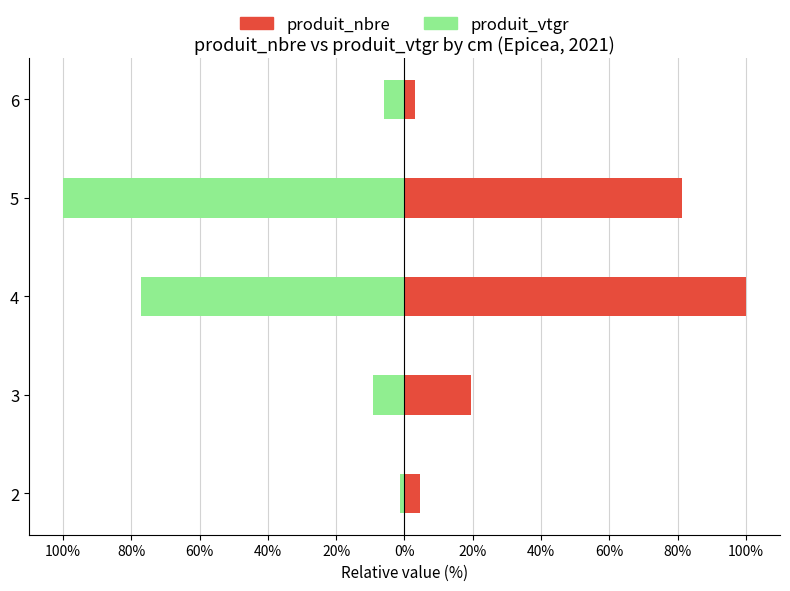

What is the difference between the maximum and minimum values in the produit_vtgr series?

98.7